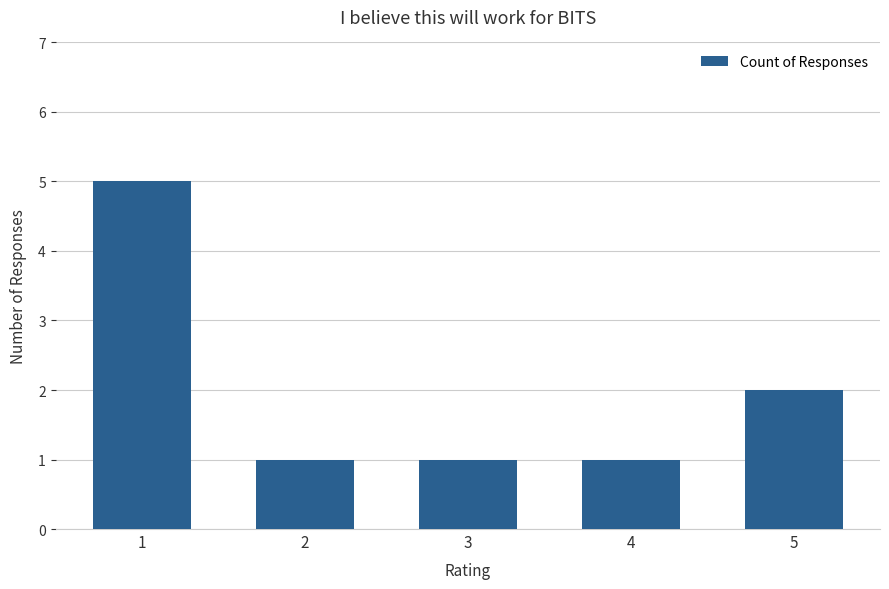

Does the chart contain stacked bars?

No